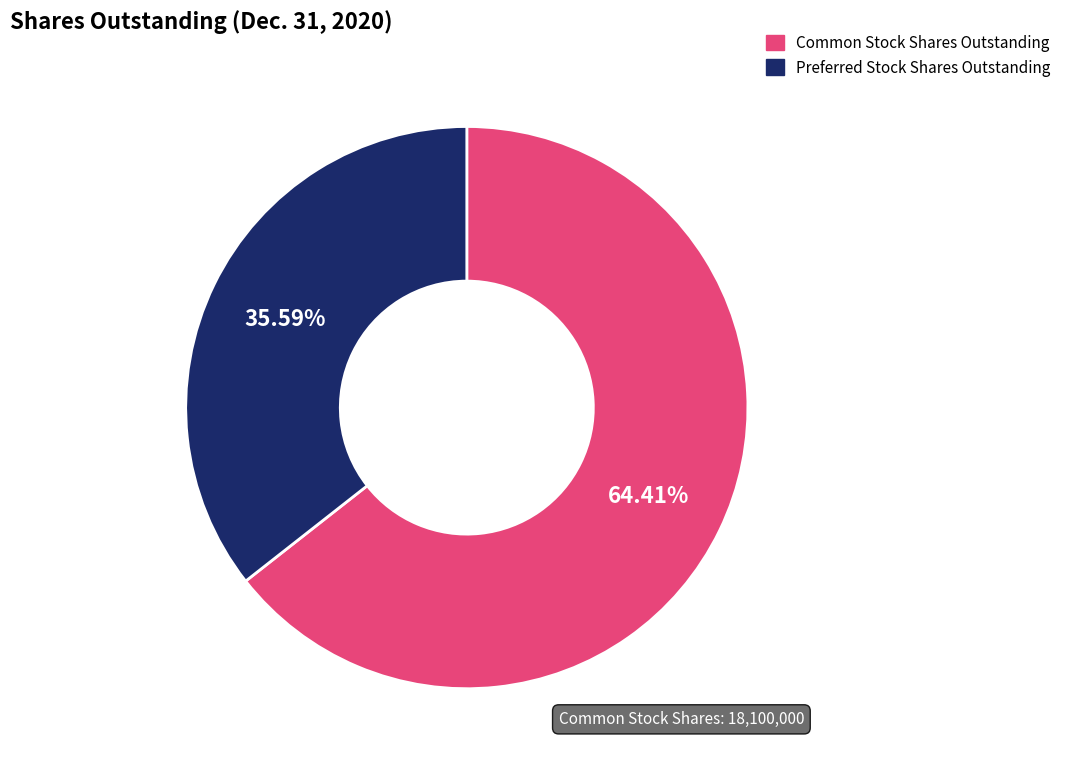

To the nearest percent, what portion does Preferred Stock Shares Outstanding represent?

36%